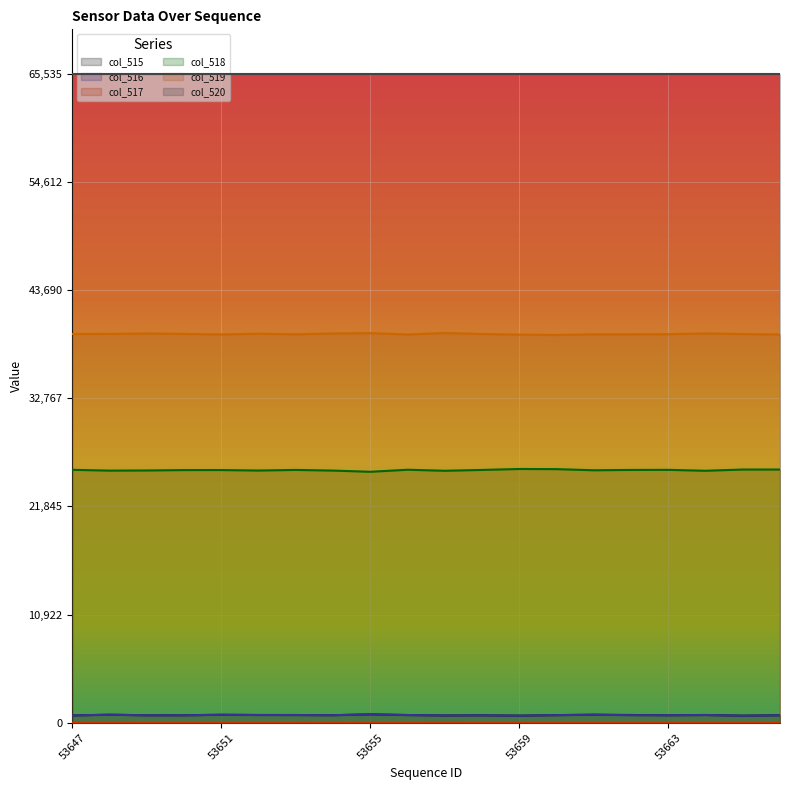

How many values in the col_519 series are below 39249?

10